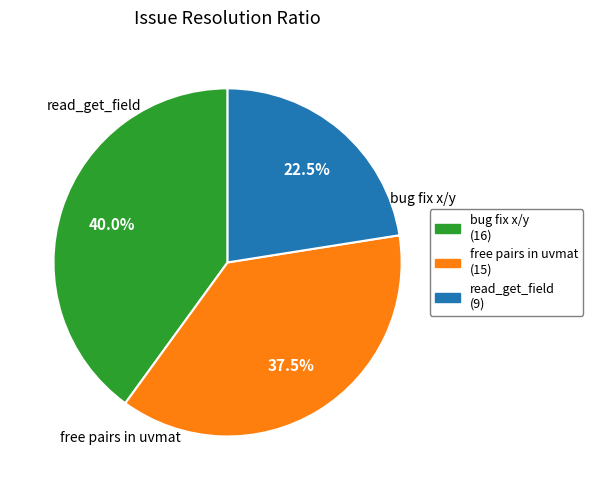

Which category has the smallest portion of the pie?

read_get_field